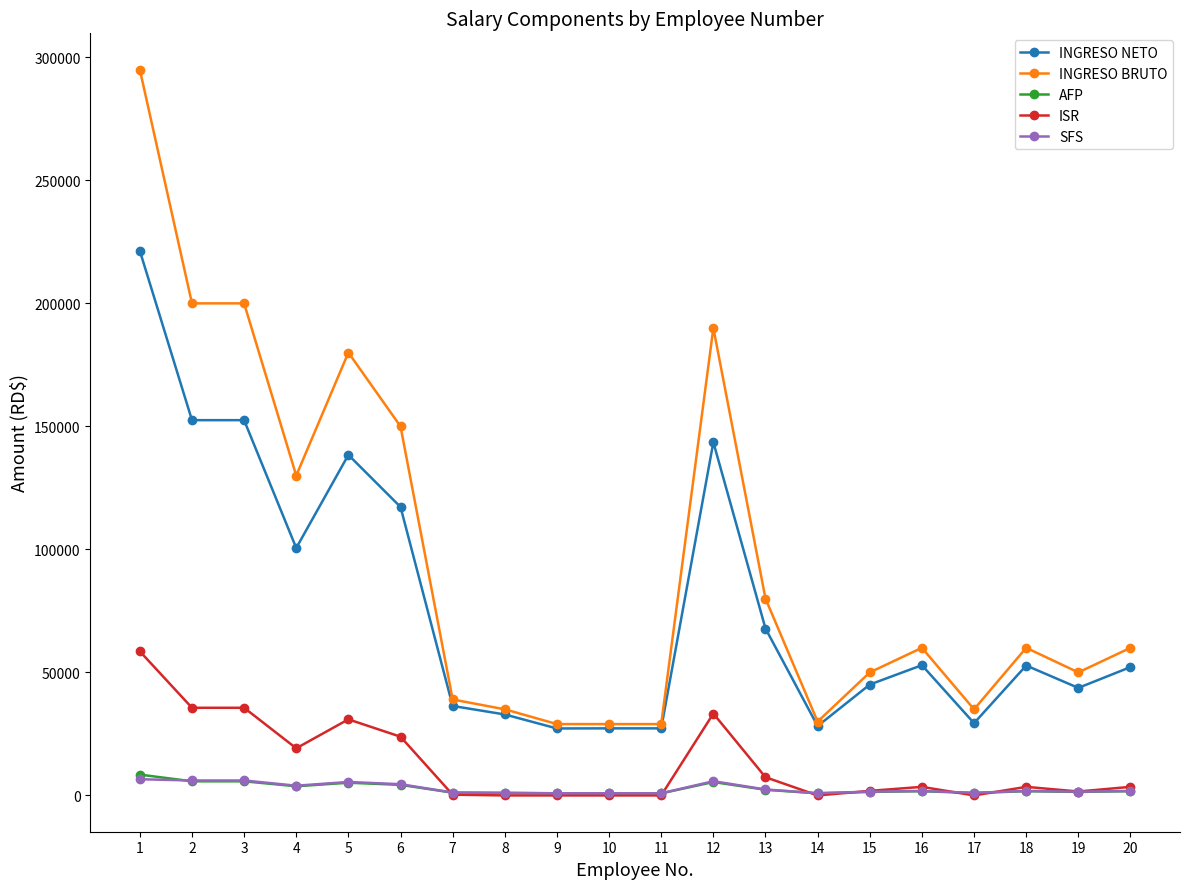

The value of INGRESO BRUTO at 15 is 22966.9. True or false?

False